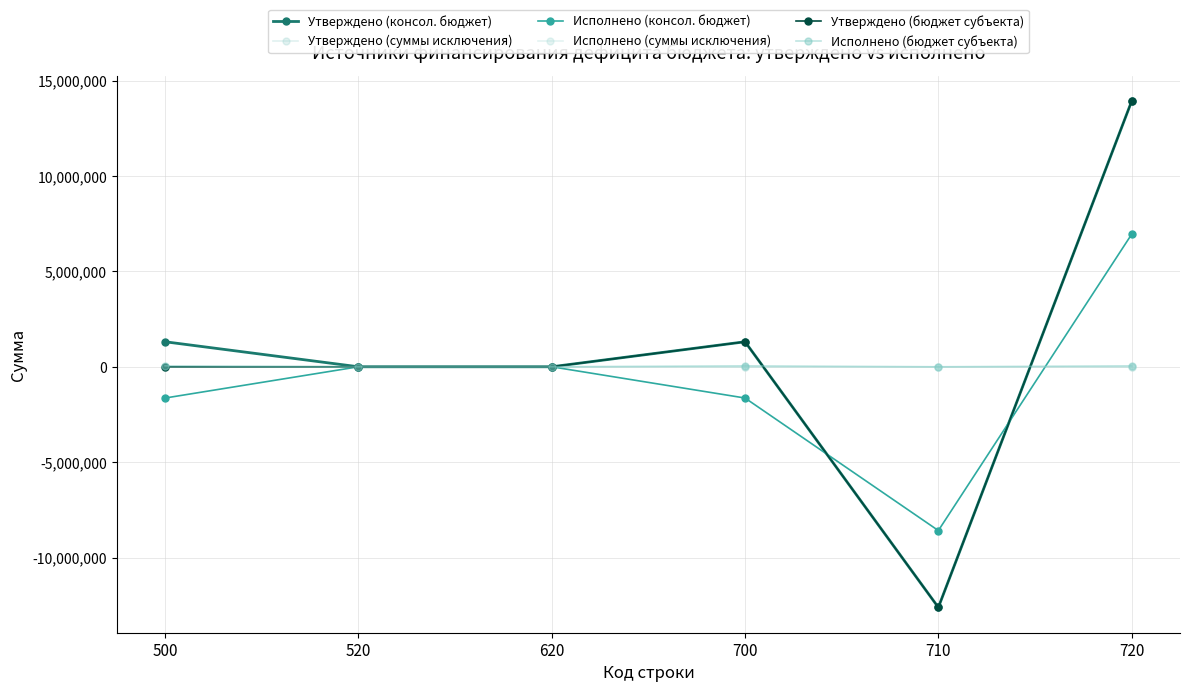

True or false: Исполнено (консол. бюджет) has a value of 4769676.3 at 620.

False